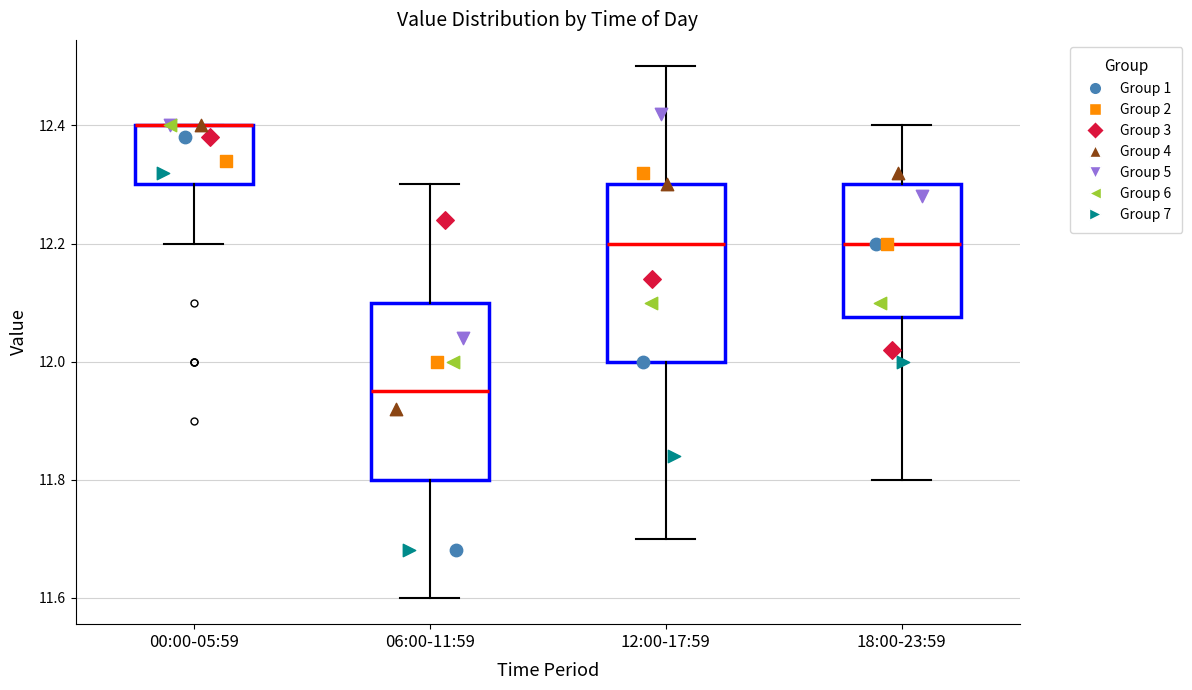

Reading left to right, read every box against the y-axis: the position of its median line, the range the box covers, and the ends of its whiskers. The values are not printed on the chart, so give them approximately, as read against the axis.

00:00-05:59: median 12.40 (drawn on the box's upper edge), box 12.30 to 12.40, whiskers 12.20 to 12.40
06:00-11:59: median 11.96, box 11.80 to 12.10, whiskers 11.60 to 12.30
12:00-17:59: median 12.20, box 12.00 to 12.30, whiskers 11.70 to 12.50
18:00-23:59: median 12.20, box 12.08 to 12.30, whiskers 11.80 to 12.40